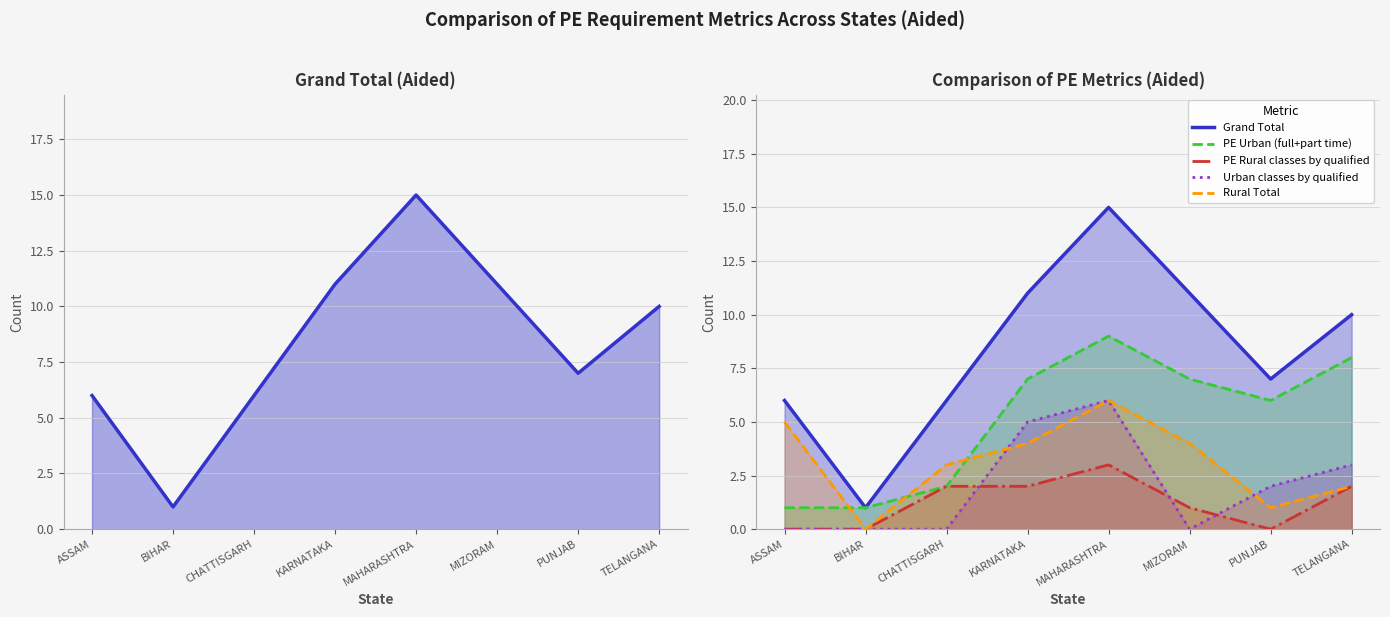

True or false: PE Urban (full+part time) and Grand Total intersect in this chart.

False